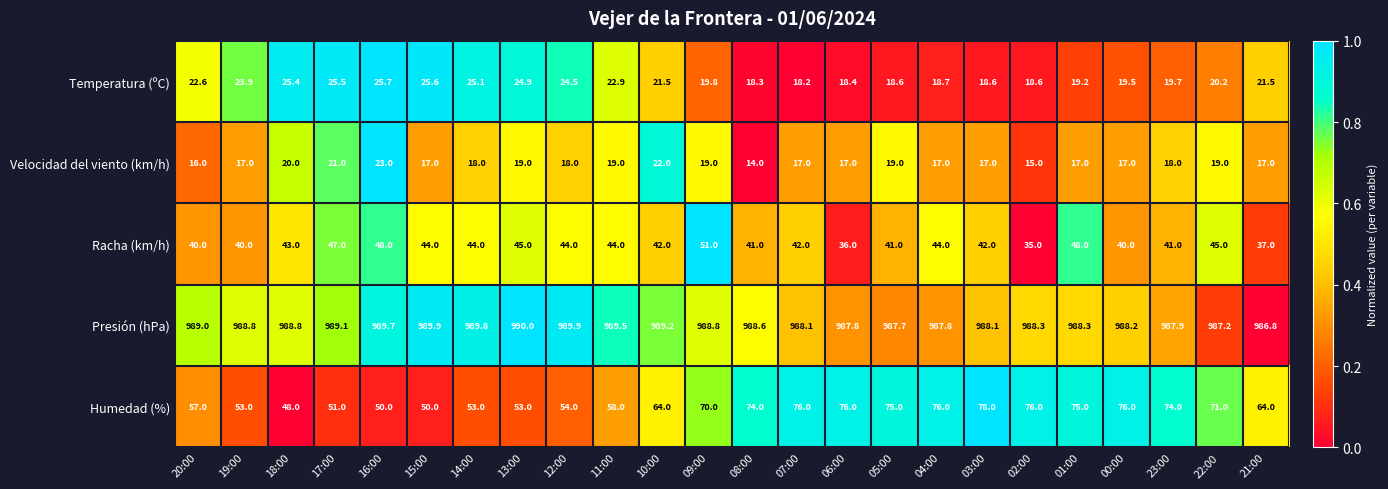

Is it true that Velocidad del viento (km/h) equals 18.0 at 12:00?

True